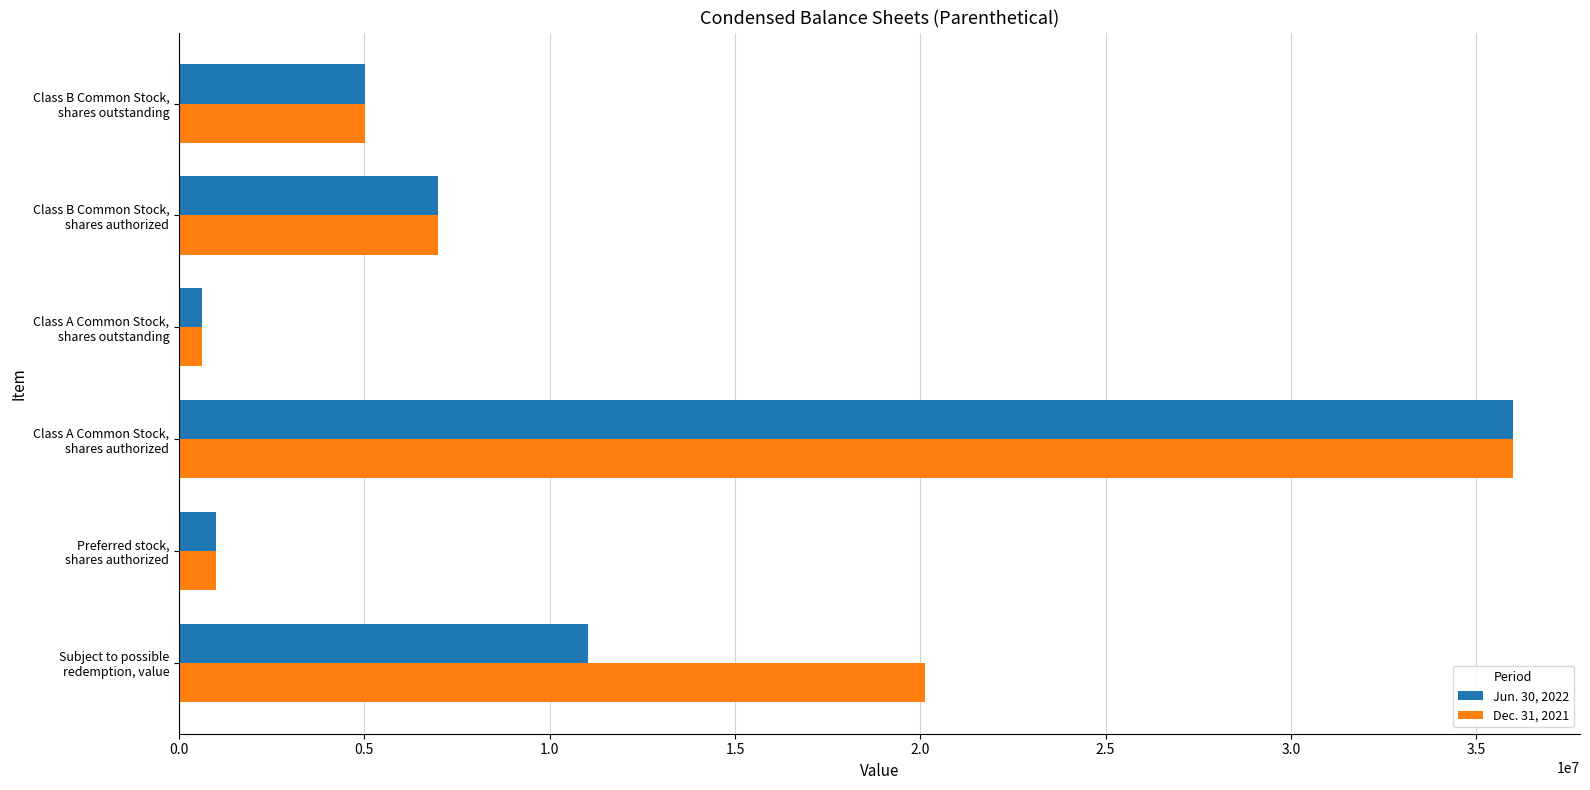

List the labels in order of Jun. 30, 2022 value, largest first.

Class A Common Stock,
shares authorized, Subject to possible
redemption, value, Class B Common Stock,
shares authorized, Class B Common Stock,
shares outstanding, Preferred stock,
shares authorized, Class A Common Stock,
shares outstanding